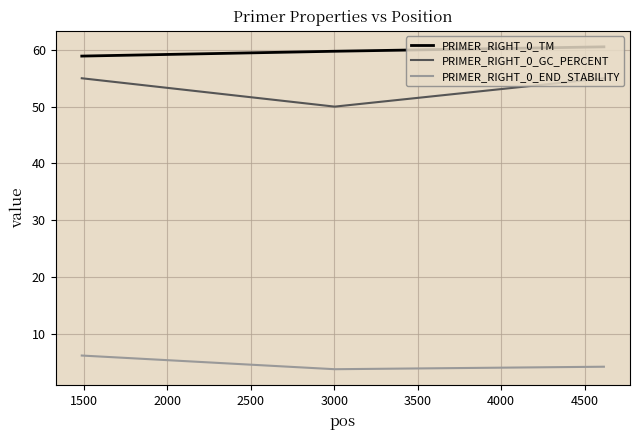

What is the maximum value for PRIMER_RIGHT_0_TM?

60.5